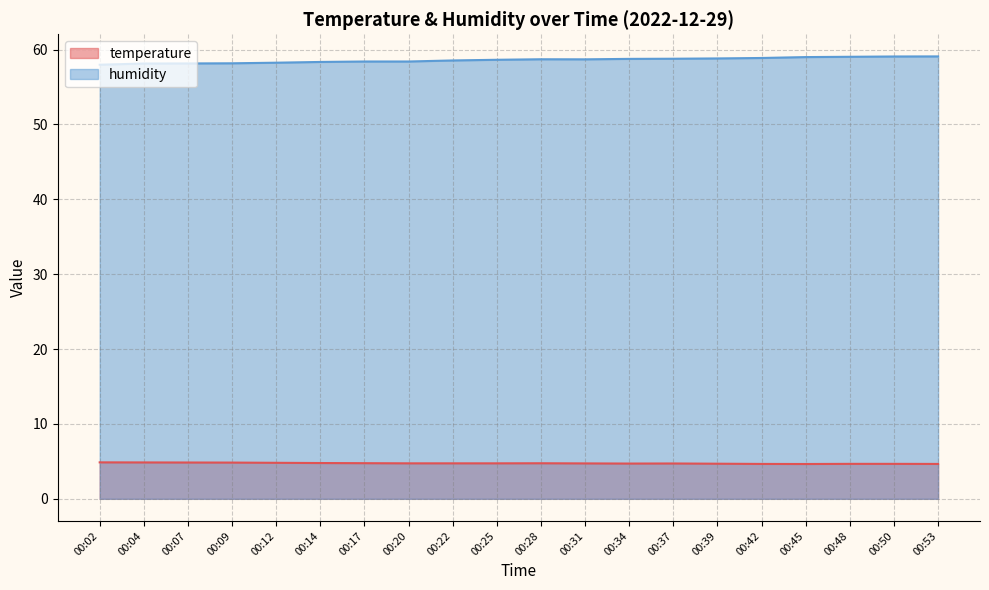

List the series in order of their overall mean, highest first.

humidity, temperature